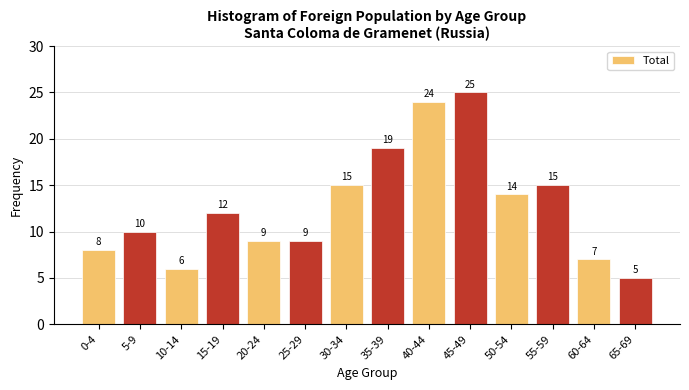

Reading right to left, what are all the values shown in this chart?

65-69=5	60-64=7	55-59=15	50-54=14	45-49=25	40-44=24	35-39=19	30-34=15	25-29=9	20-24=9	15-19=12	10-14=6	5-9=10	0-4=8